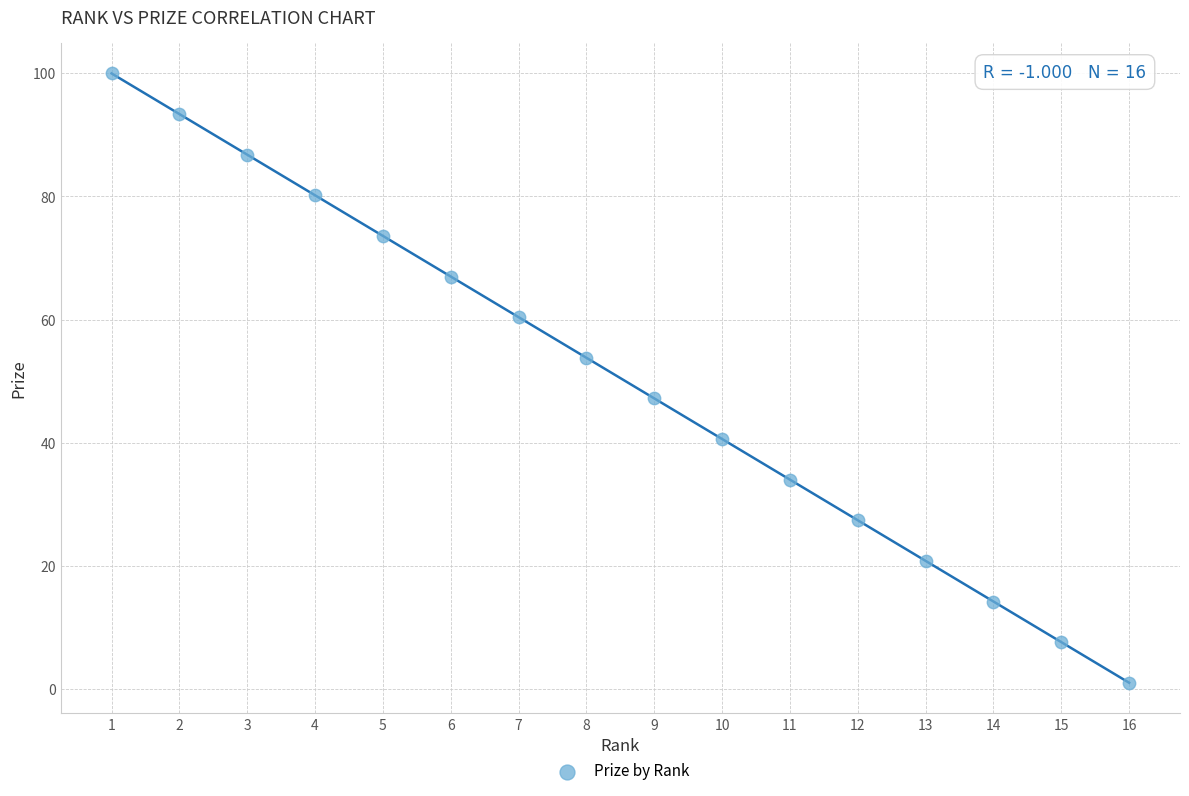

How many data points are displayed?

16